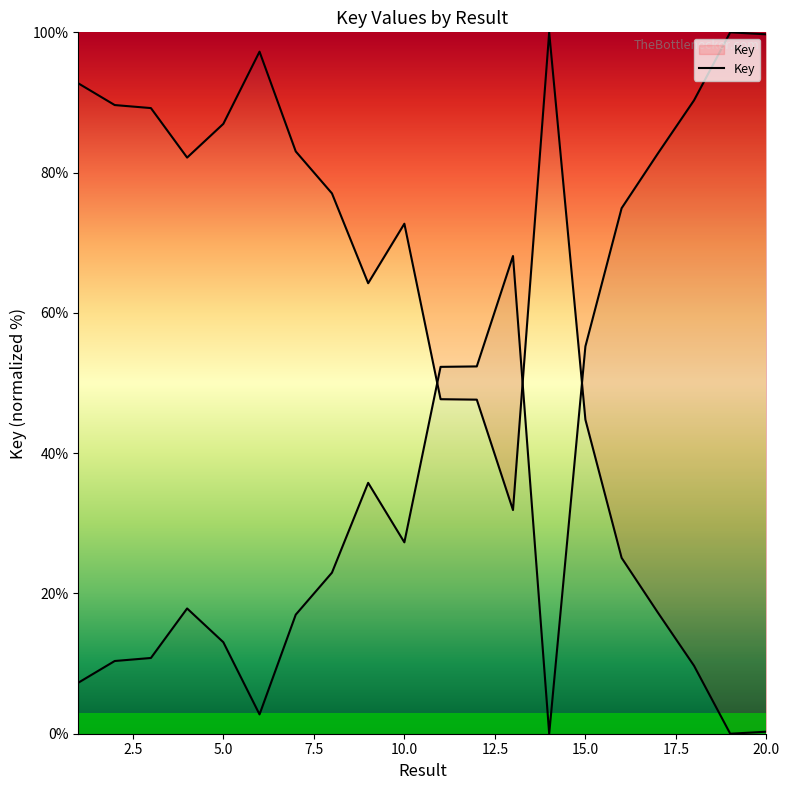

Reading right to left, transcribe all the data shown in this chart.

0.3	0.0	9.7	17.3	25.1	44.8	100.0	31.9	47.6	47.7	72.7	64.2	77.0	83.0	97.2	87.0	82.1	89.2	89.6	92.7